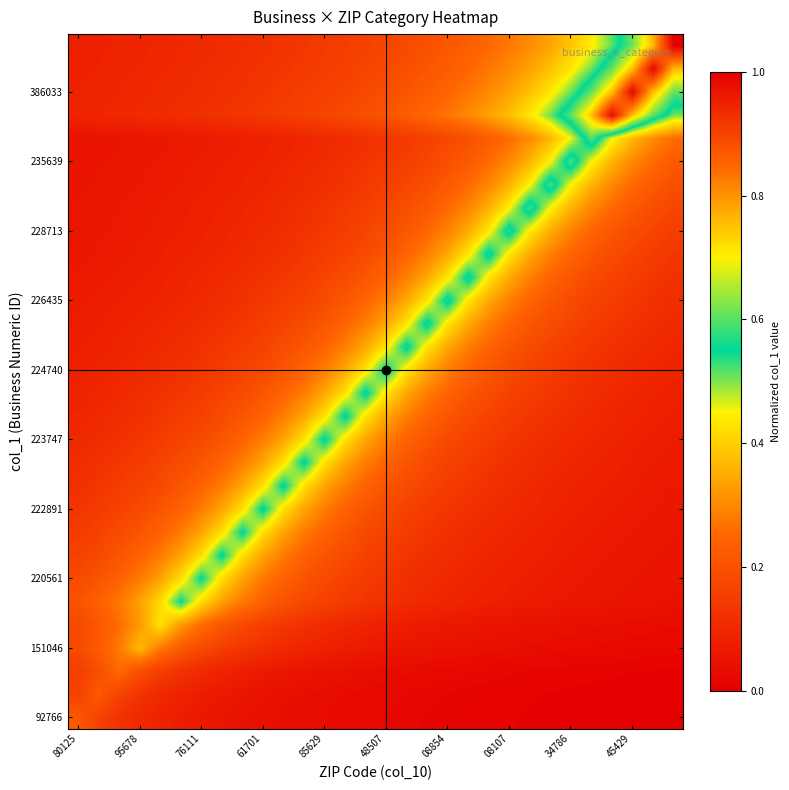

How many categories are shown in the chart?

30